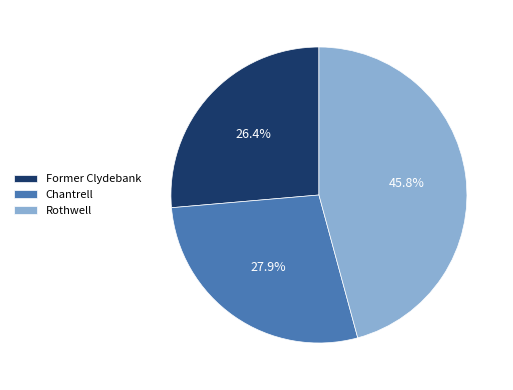

To the nearest percent, what is the average slice percentage?

33%